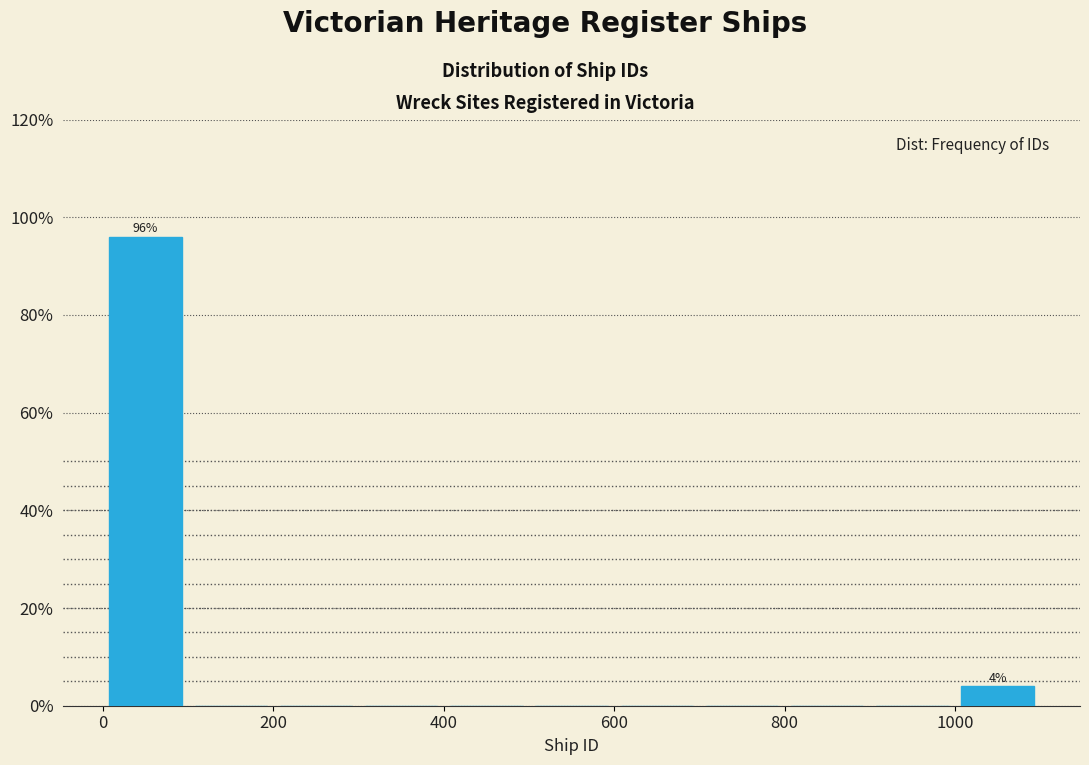

Which range on the x-axis has the tallest bar?

0 to 100